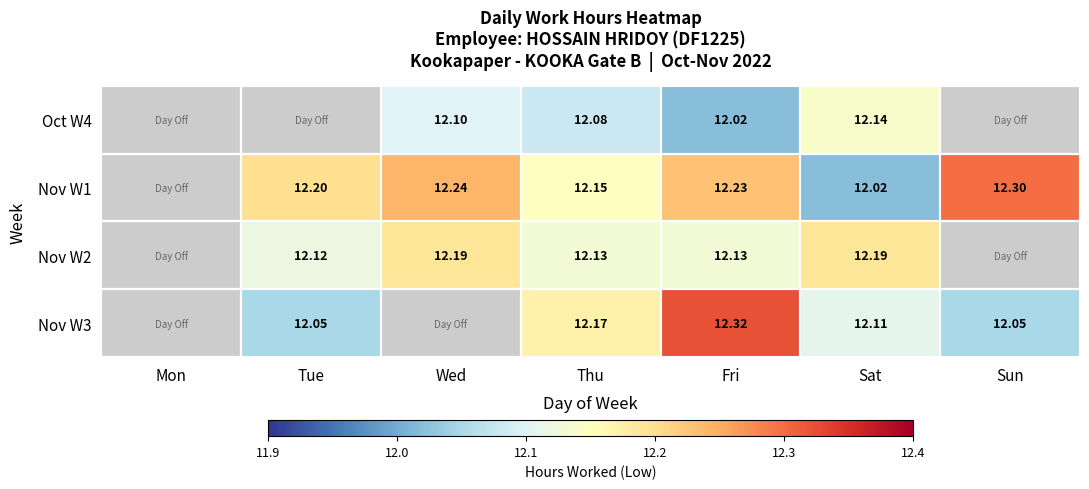

Is the value of Nov W3 at Sat greater than the value of Oct W4 at Fri?

Yes